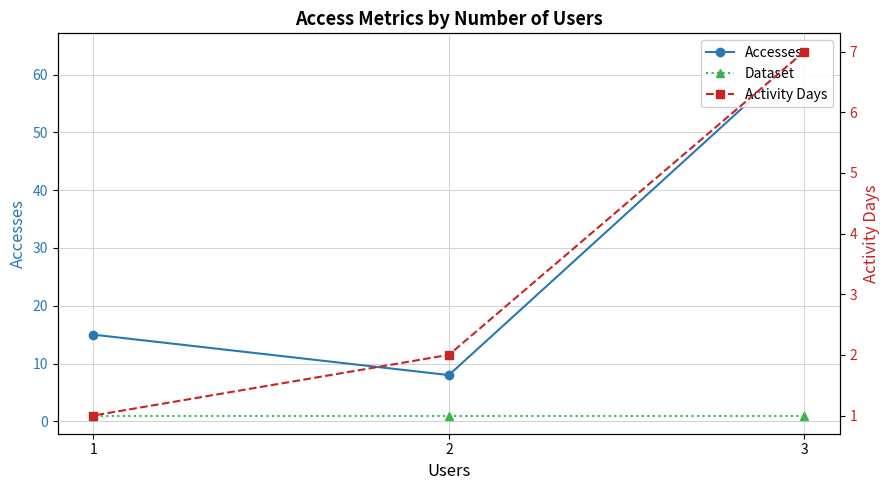

What is the minimum value shown in the chart?

1